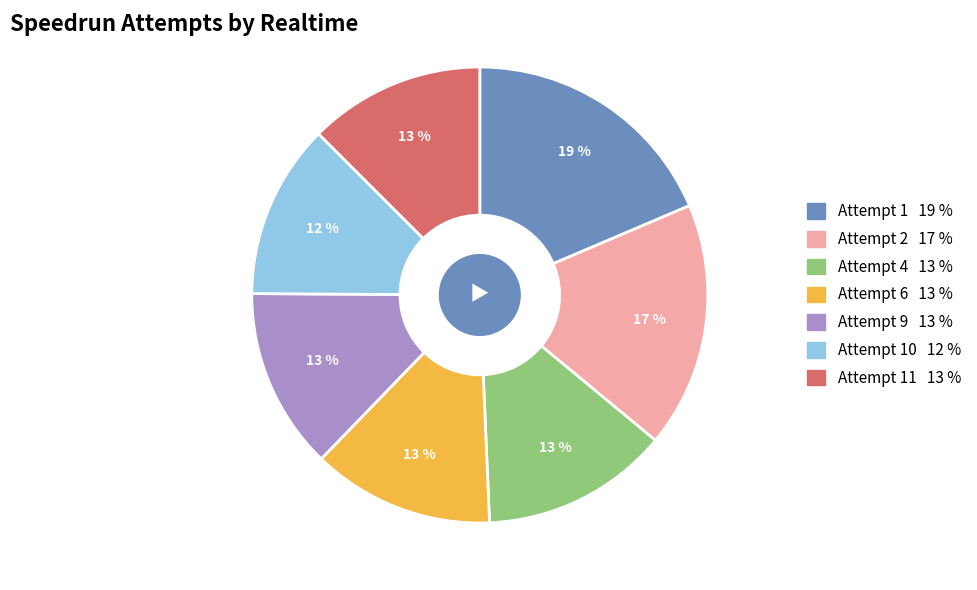

Is there a majority slice in this chart?

No